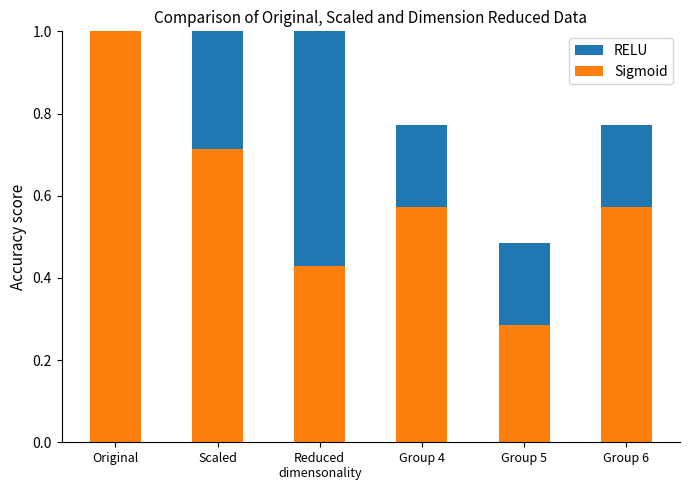

What is the difference between the maximum and minimum values in the RELU series?

0.8